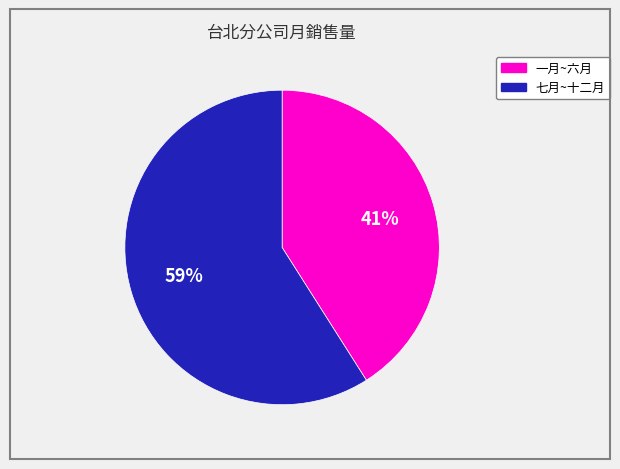

Is there any slice that represents more than half of the pie?

Yes